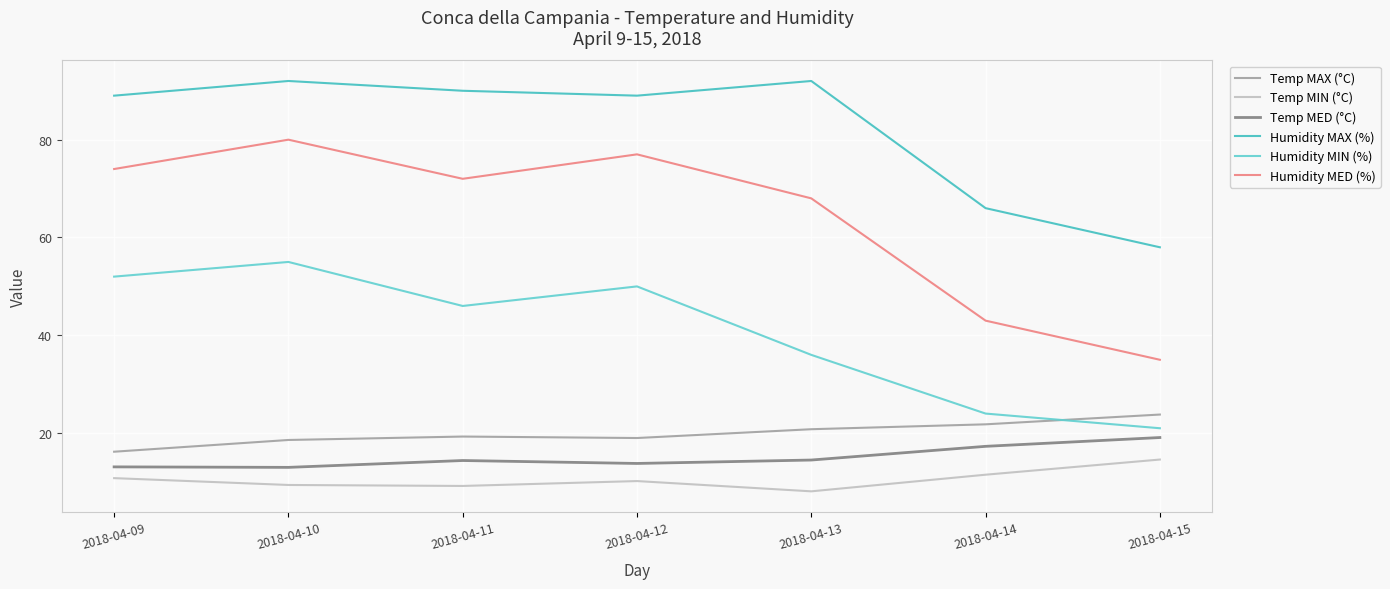

Reading left to right, transcribe all the data shown in this chart.

Temp MAX (°C): 2018-04-09=16.2	2018-04-10=18.6	2018-04-11=19.3	2018-04-12=19.0	2018-04-13=20.8	2018-04-14=21.8	2018-04-15=23.8
Temp MIN (°C): 2018-04-09=10.8	2018-04-10=9.4	2018-04-11=9.2	2018-04-12=10.2	2018-04-13=8.1	2018-04-14=11.5	2018-04-15=14.6
Temp MED (°C): 2018-04-09=13.1	2018-04-10=13.0	2018-04-11=14.4	2018-04-12=13.8	2018-04-13=14.5	2018-04-14=17.3	2018-04-15=19.1
Humidity MAX (%): 2018-04-09=89.0	2018-04-10=92.0	2018-04-11=90.0	2018-04-12=89.0	2018-04-13=92.0	2018-04-14=66.0	2018-04-15=58.0
Humidity MIN (%): 2018-04-09=52.0	2018-04-10=55.0	2018-04-11=46.0	2018-04-12=50.0	2018-04-13=36.0	2018-04-14=24.0	2018-04-15=21.0
Humidity MED (%): 2018-04-09=74.0	2018-04-10=80.0	2018-04-11=72.0	2018-04-12=77.0	2018-04-13=68.0	2018-04-14=43.0	2018-04-15=35.0